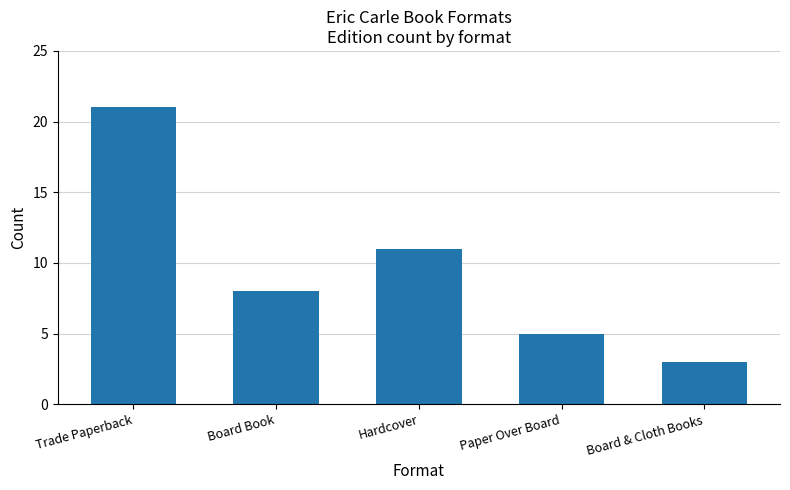

What is the value of the 4th bar from the left?

5